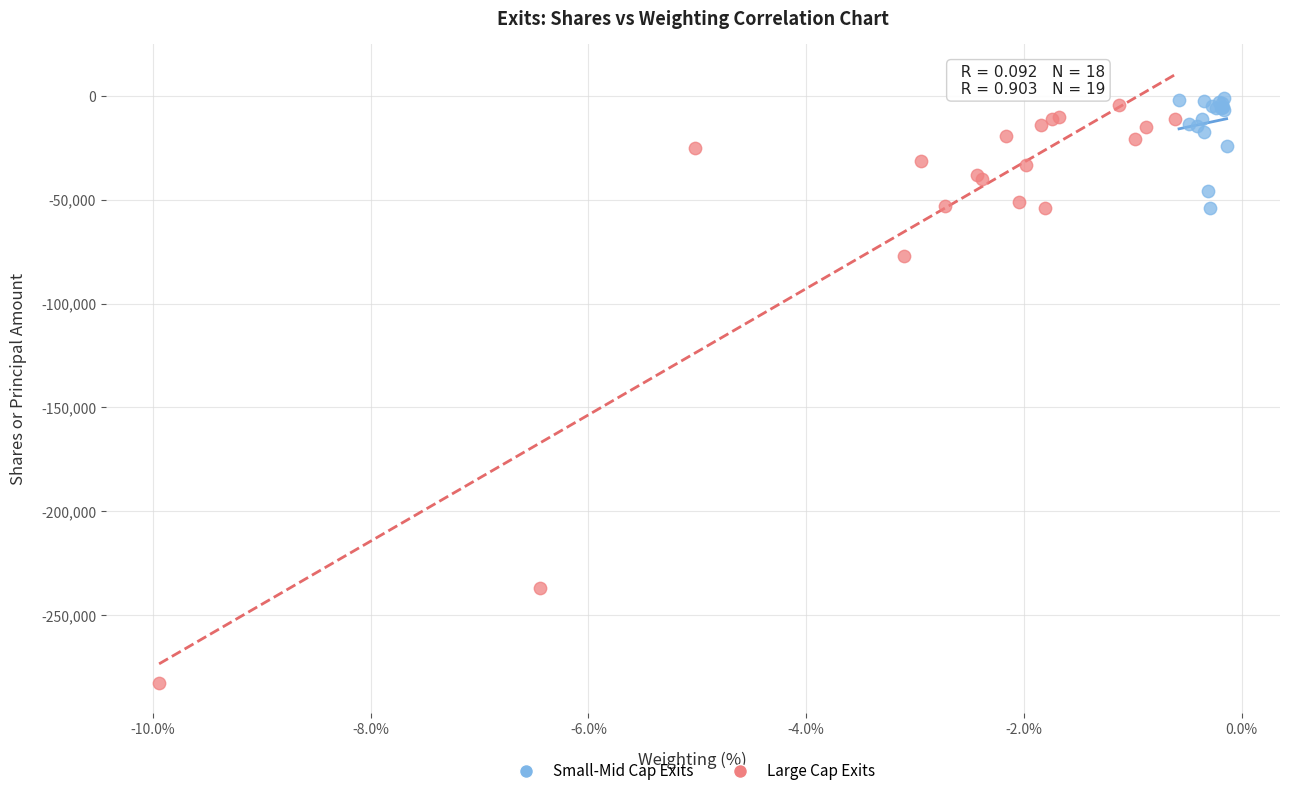

Which series contains the lowest Y value?

Large Cap Exits